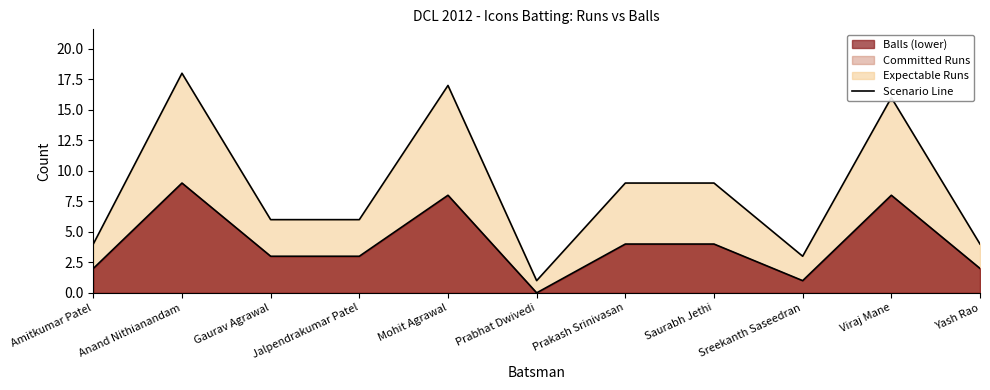

Is it true that Icons Batting Balls equals 6 at Prakash Srinivasan?

False